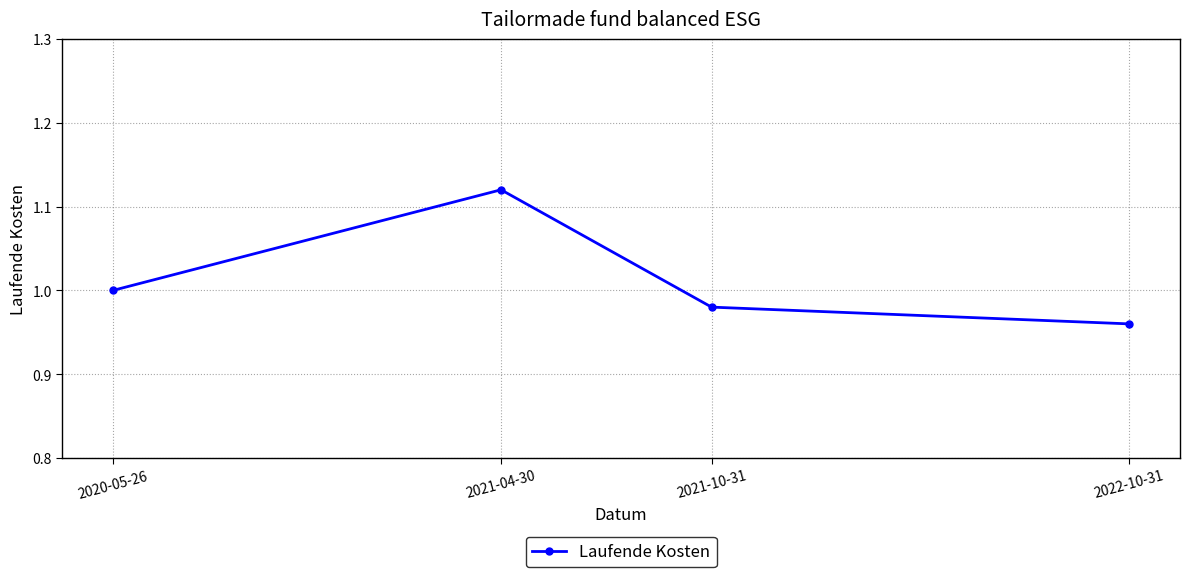

Approximately how many times larger is the value at 2020-05-26 compared to 2021-04-30?

0.9